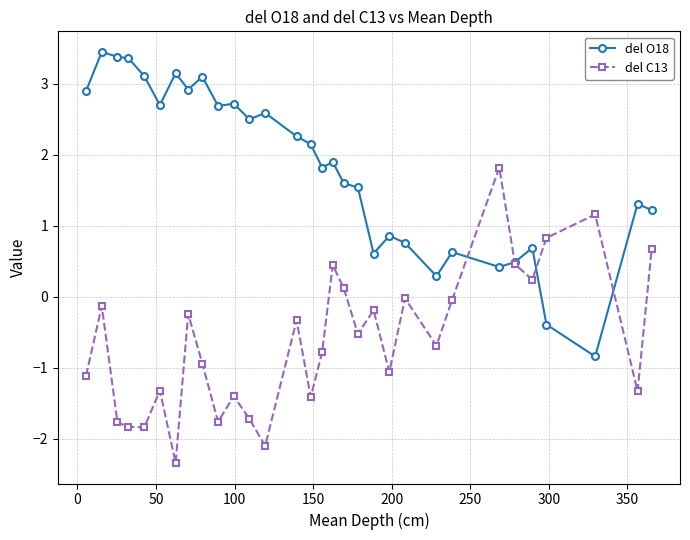

What is the value of the del O18 point at the 24th from the left?

0.6